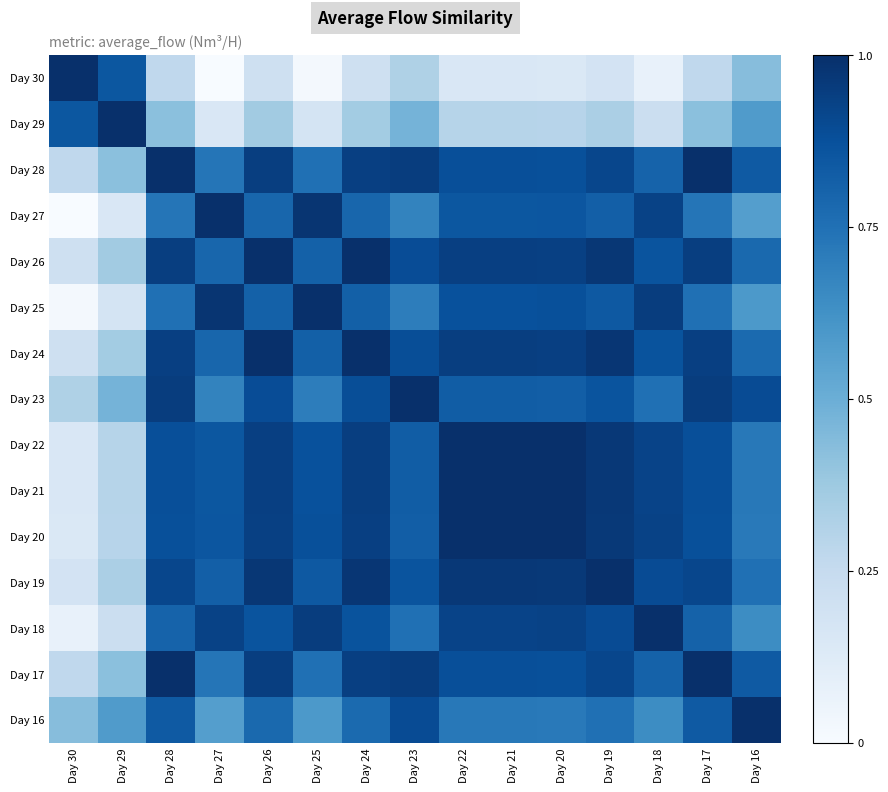

Which has a higher value, Day 21 or Day 26?

Day 26